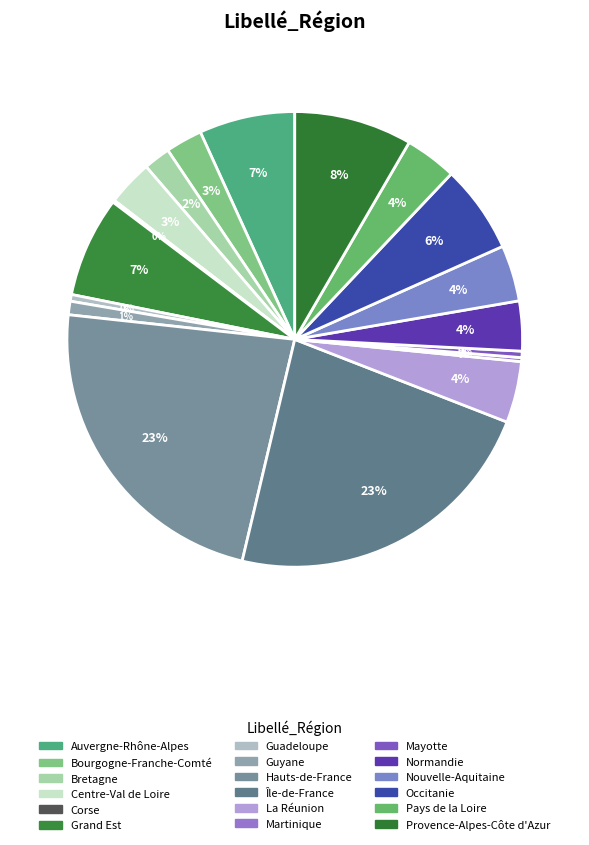

How much of the chart is everything except Bourgogne-Franche-Comté?

97.4%